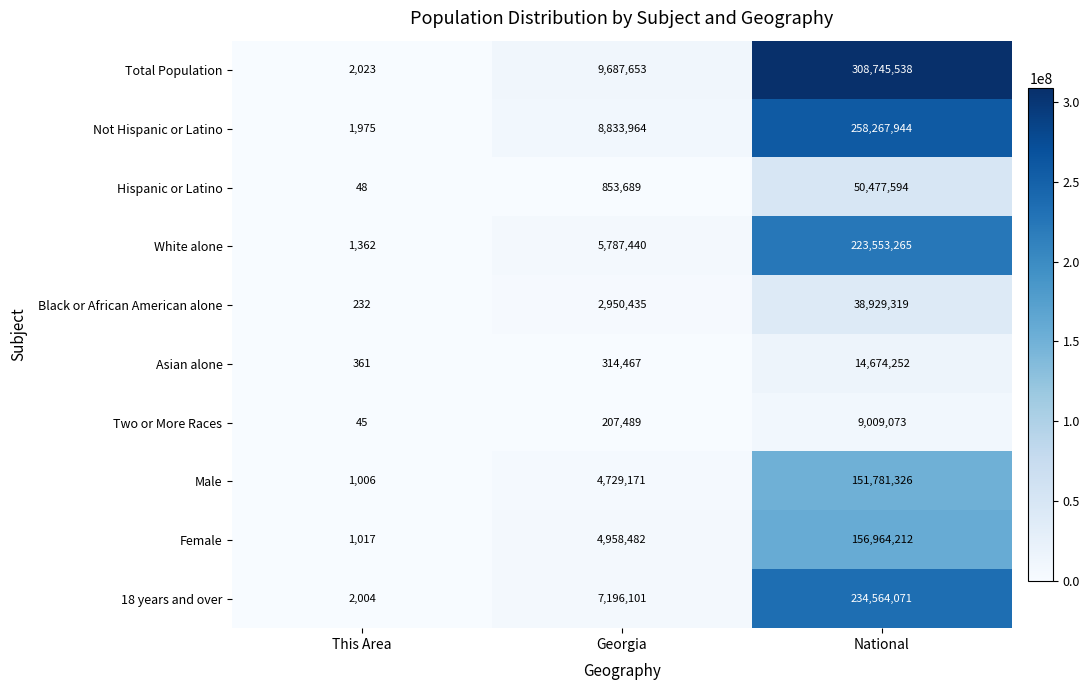

What is the total value across all series at Georgia?

45518891